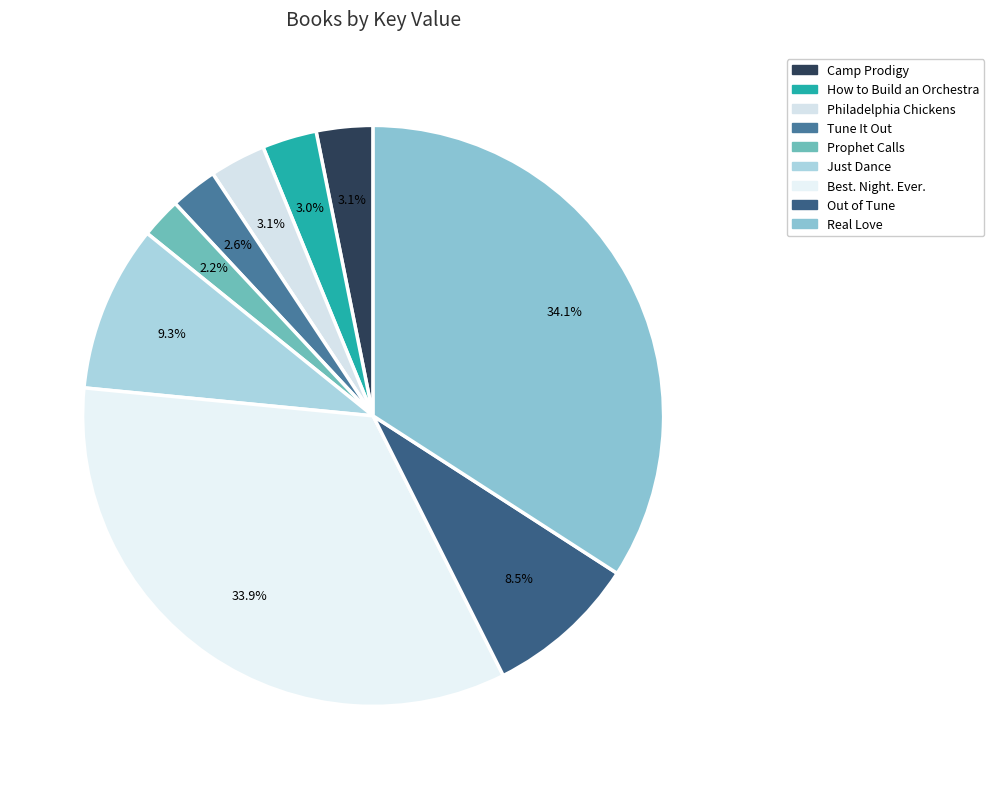

Is the sum of How to Build an Orchestra and Tune It Out greater than half?

No